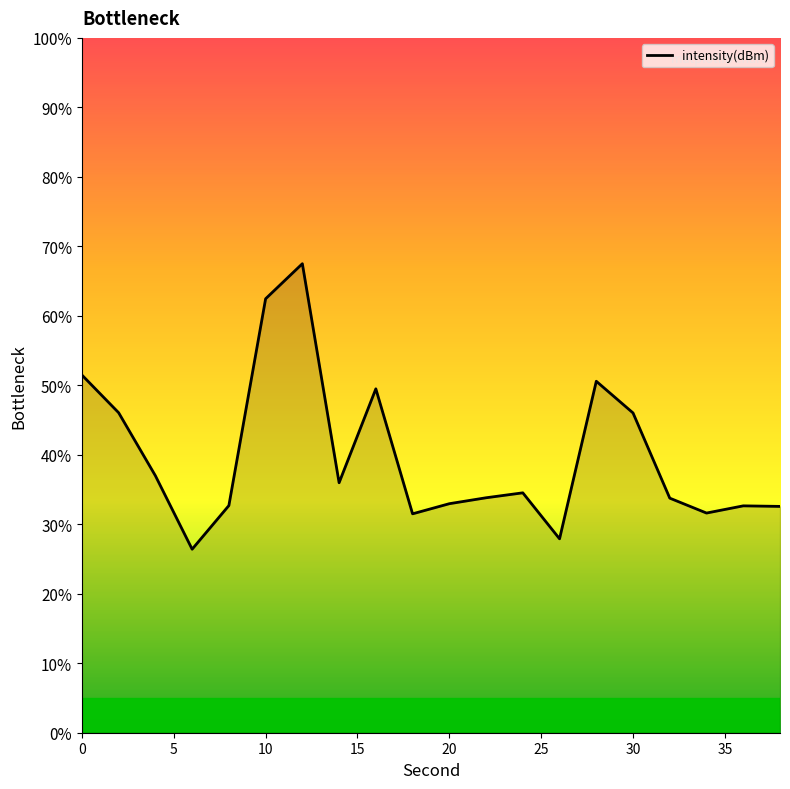

What is the difference between the maximum and minimum values?

41.1